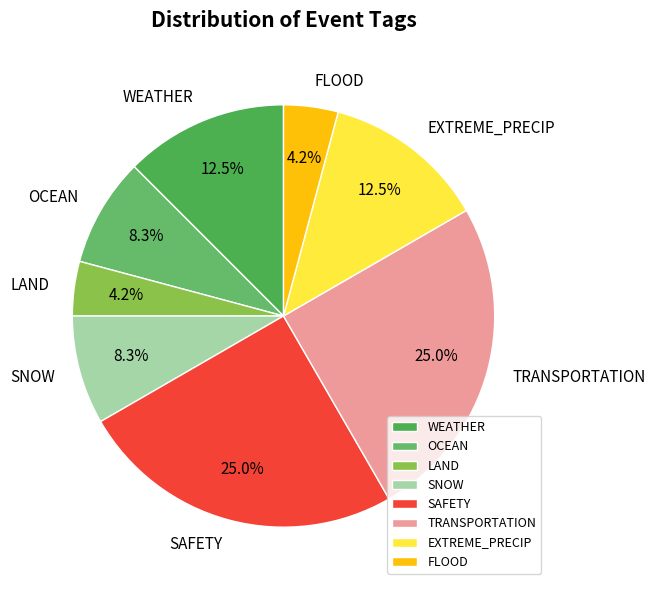

Does OCEAN represent more than half of the total?

No